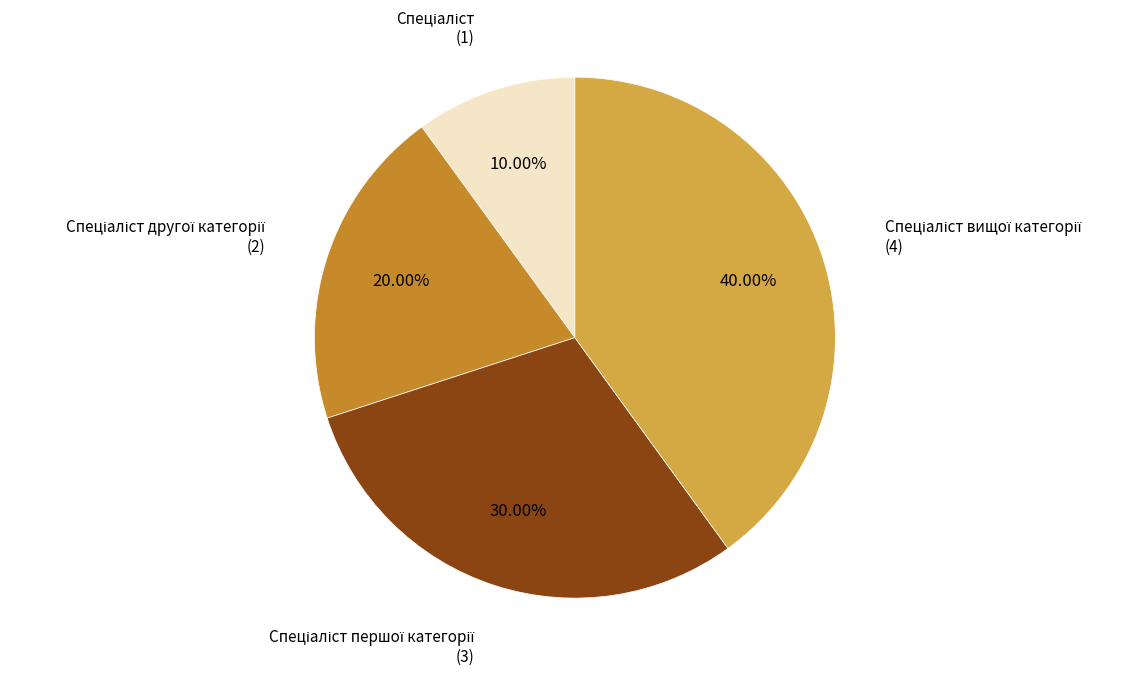

Does any single category account for the majority?

No